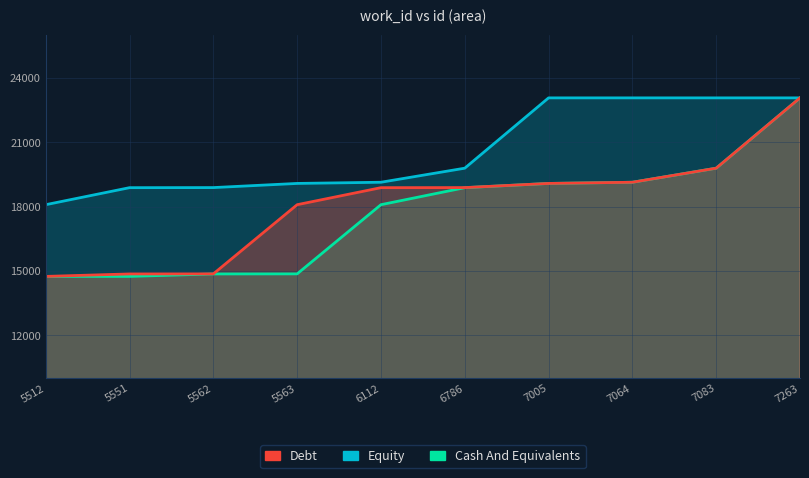

What is the sum of all Debt values?

181455